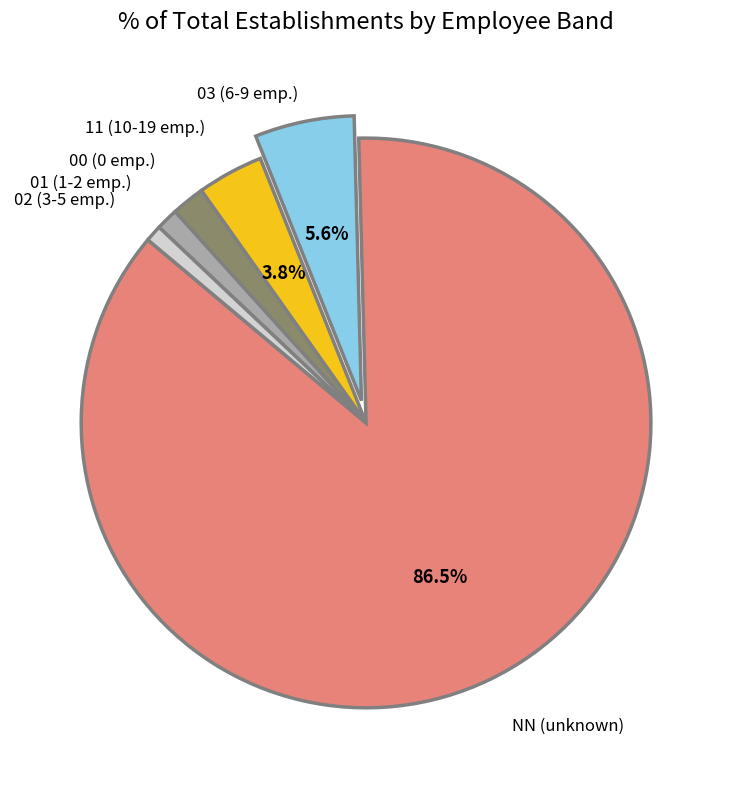

Do 00 and NN together represent more than half of the pie?

Yes